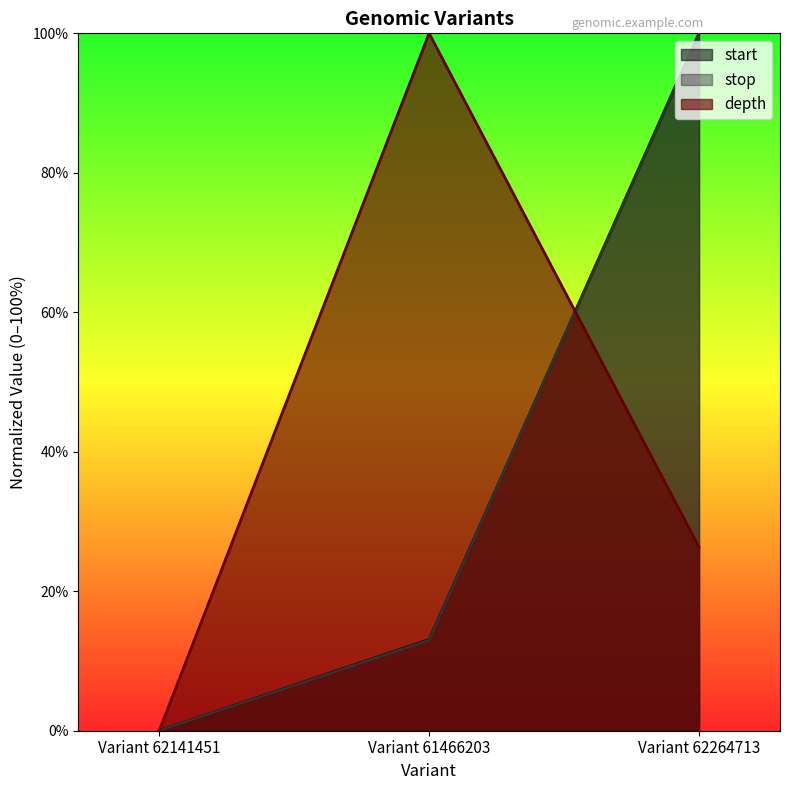

Which label corresponds to the largest value in the chart?

Variant 62264713